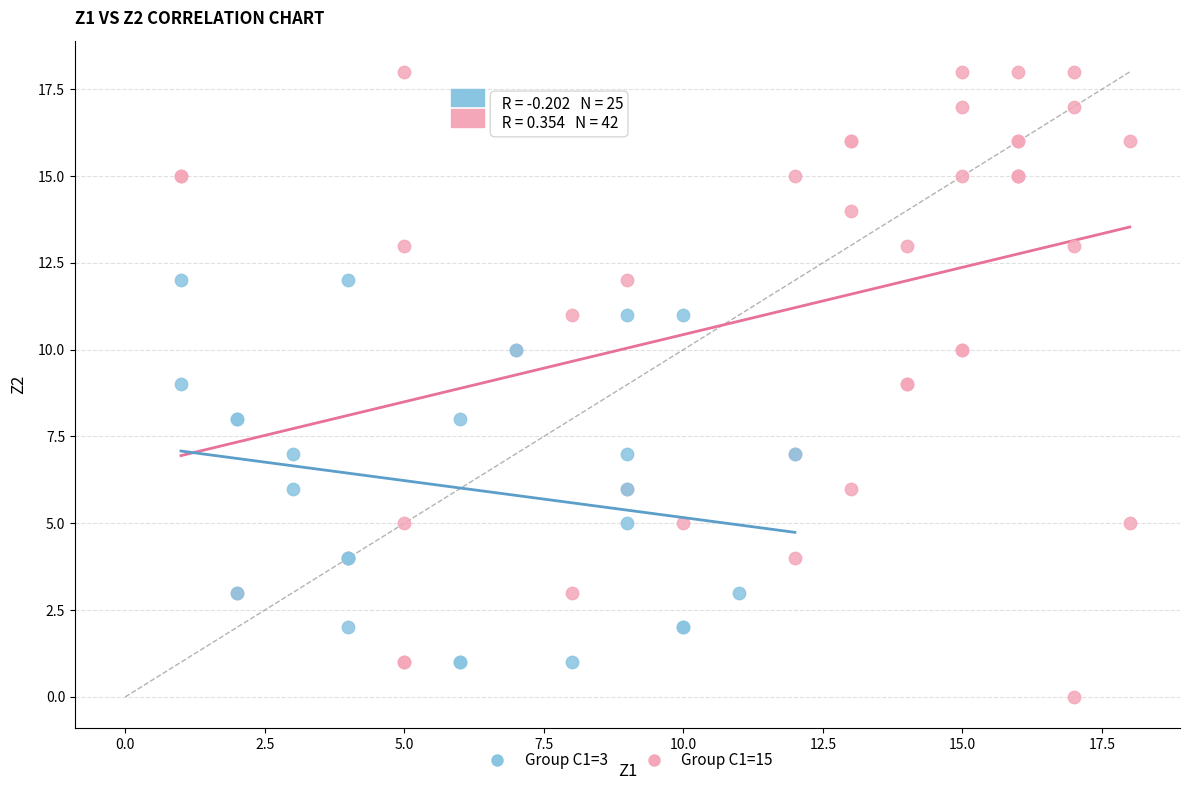

Which series contains the highest Y value?

Group C1=15